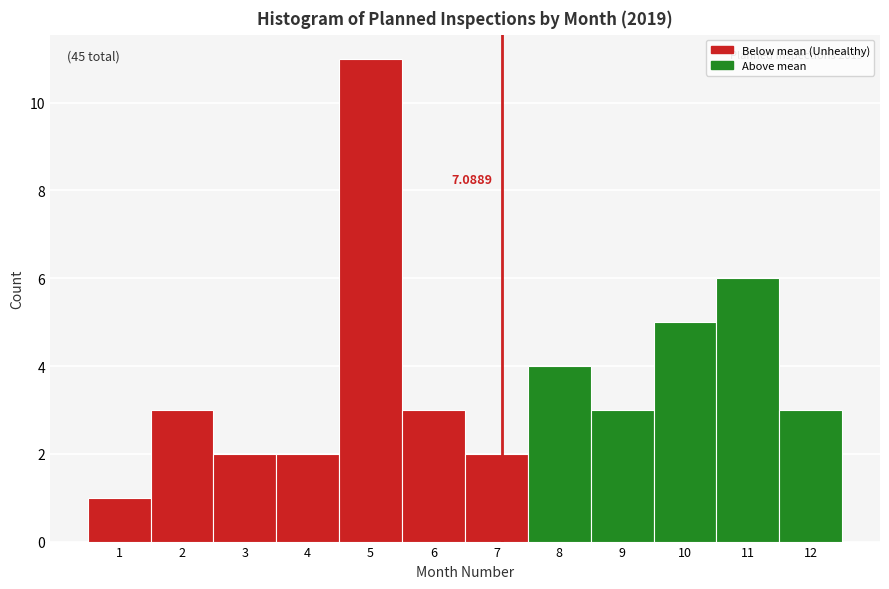

Over which range of the x-axis is the bar tallest?

4.5 to 5.5